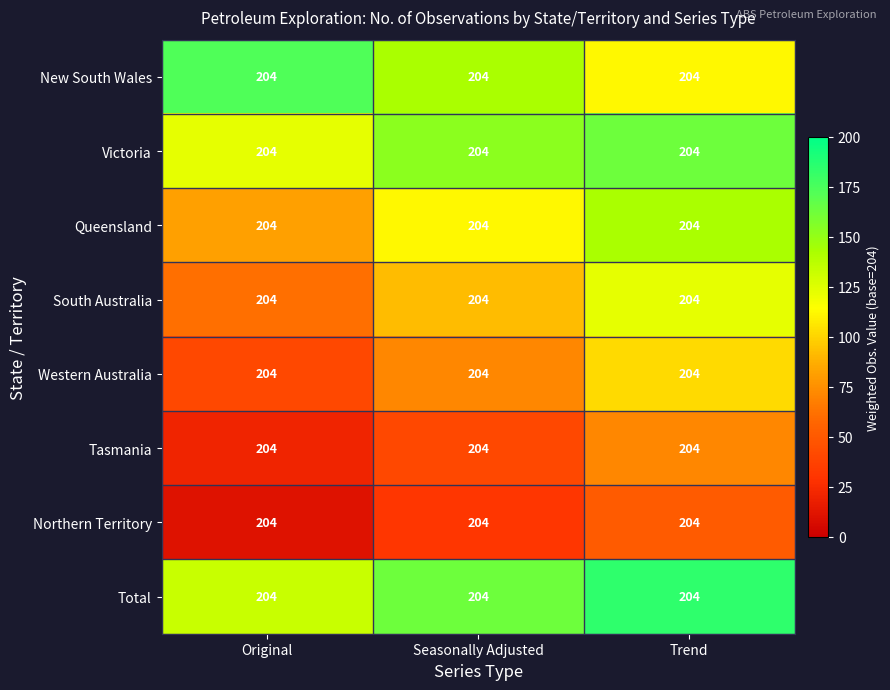

Where does the Total series first go above 163?

Seasonally Adjusted